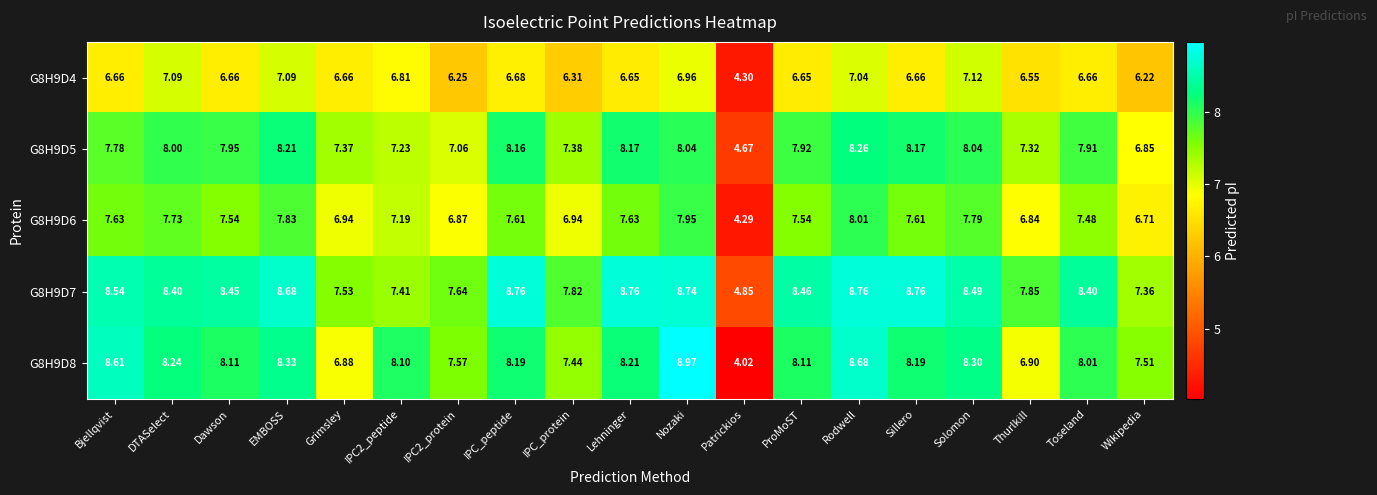

What is the difference between the highest and lowest values at Wikipedia?

1.3